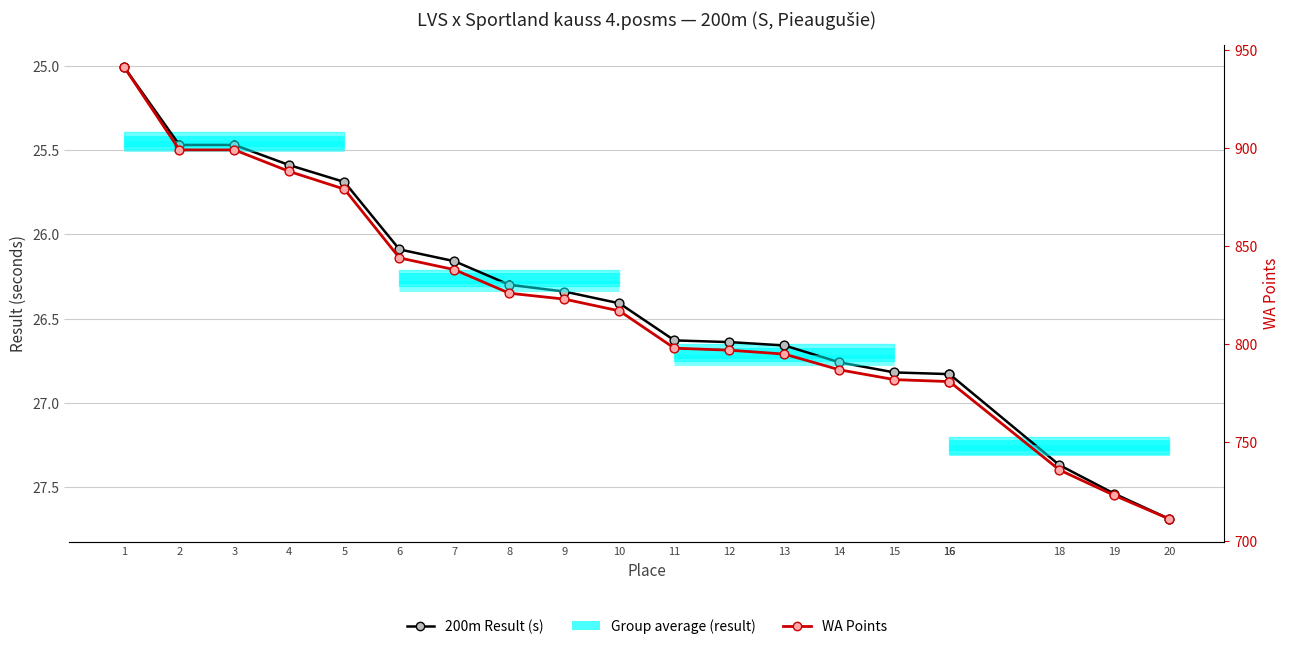

Which series contains the highest Y value?

WA Points